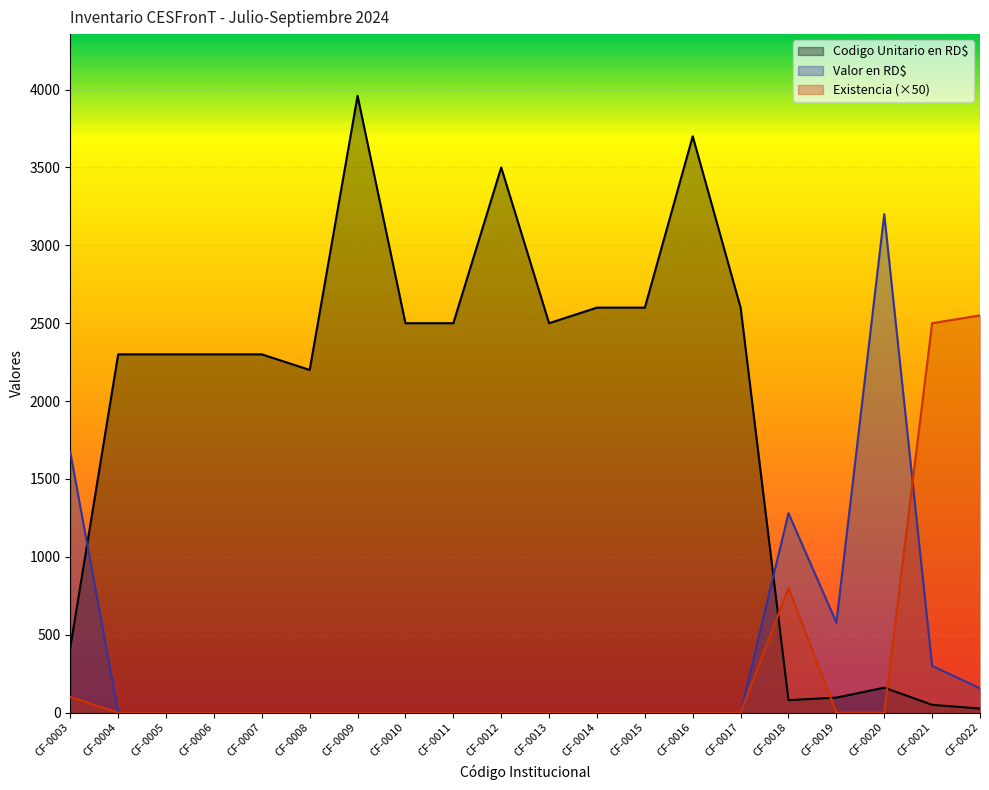

True or false: Existencia has a value of 0.0 at CF-0004.

True